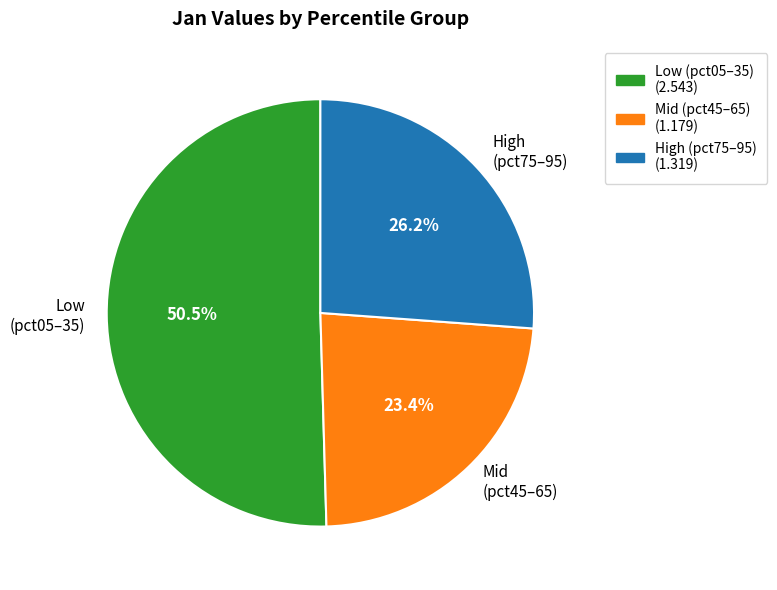

What is the ratio of the value at Mid (pct45–65) to the value at High (pct75–95)?

0.9